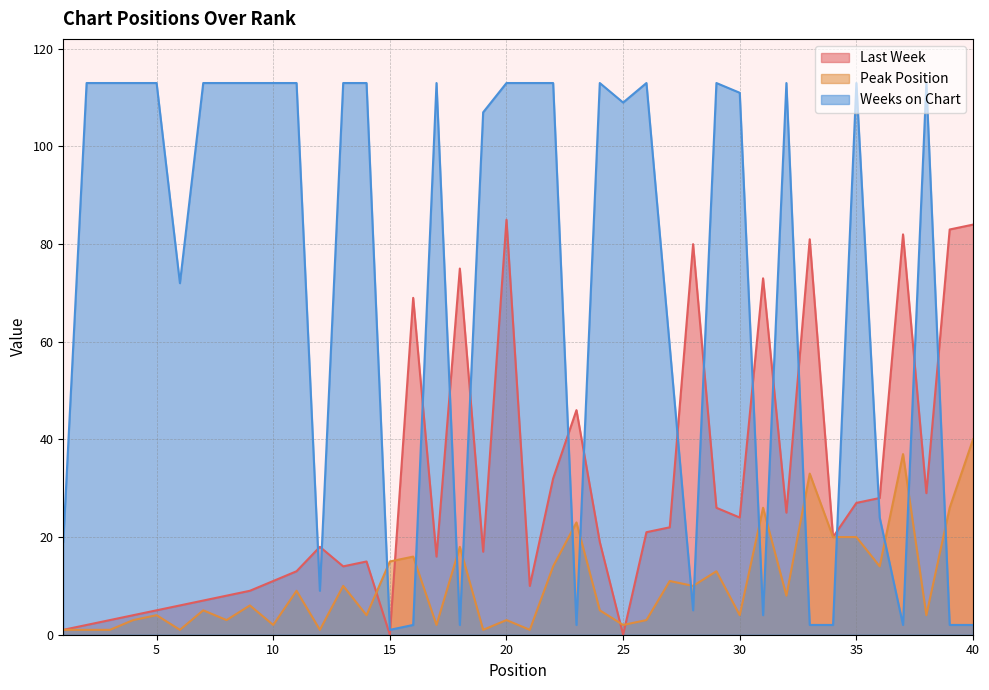

Where is the first local minimum for Peak Position?

6